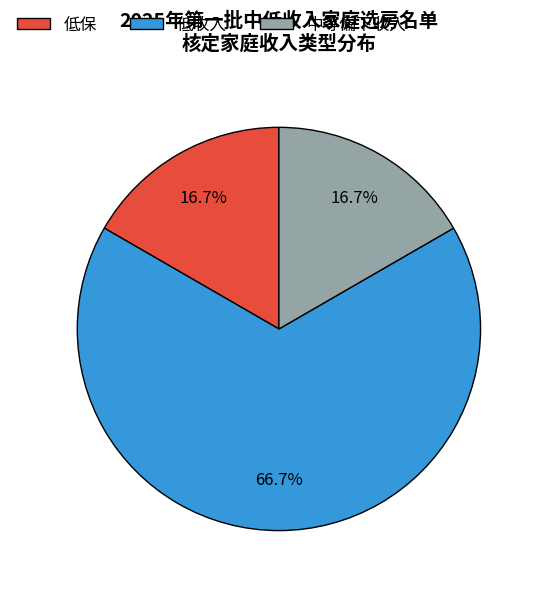

Approximately how many times larger is the value at 低收入 compared to 中等偏下收入?

4.0